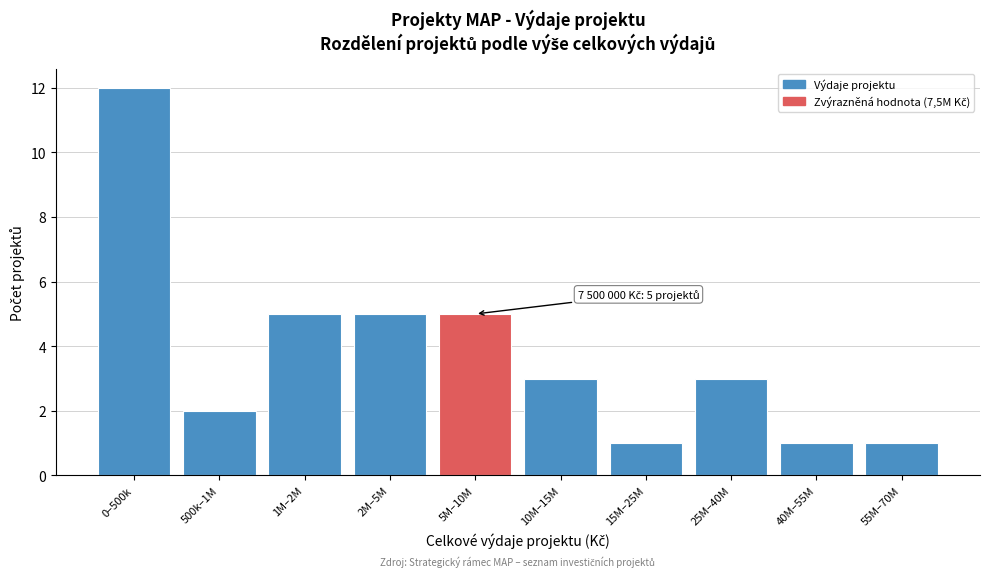

Reading left to right, extract all data points from this chart.

12	2	5	5	5	3	1	3	1	1